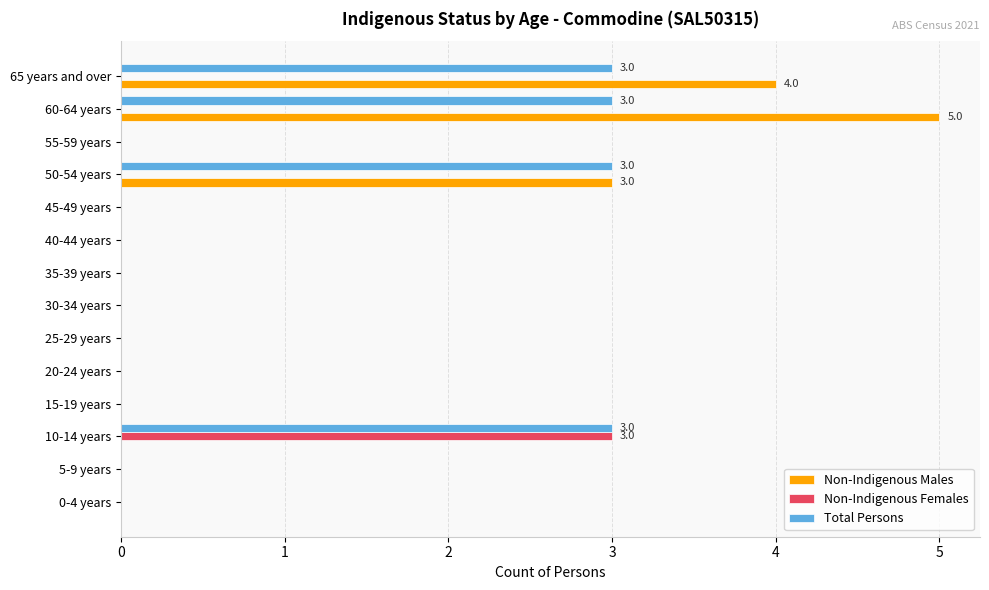

The Non-Indigenous Males series shows -2 at 35-39 years. True or false?

False